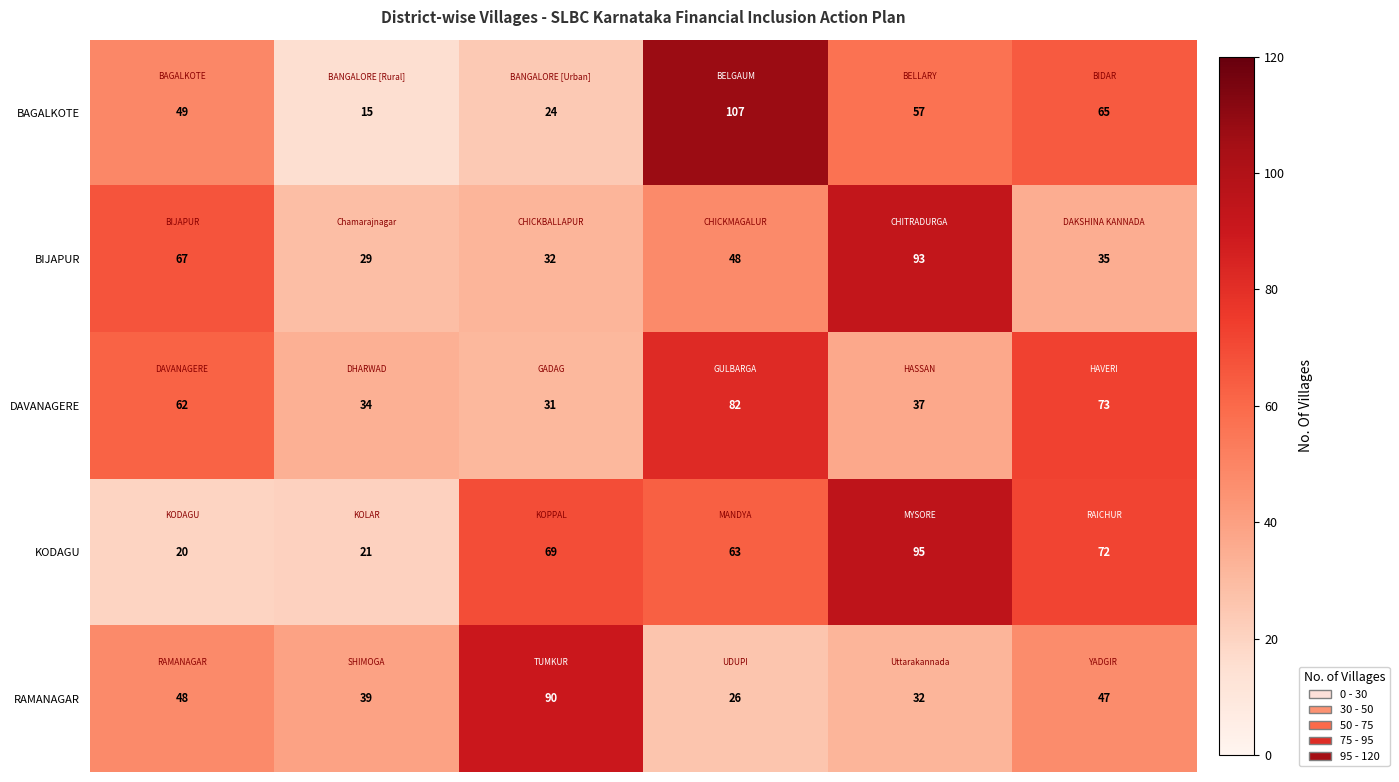

Rank the series by their maximum value, from highest to lowest.

BAGALKOTE, KODAGU, BIJAPUR, RAMANAGAR, DAVANAGERE